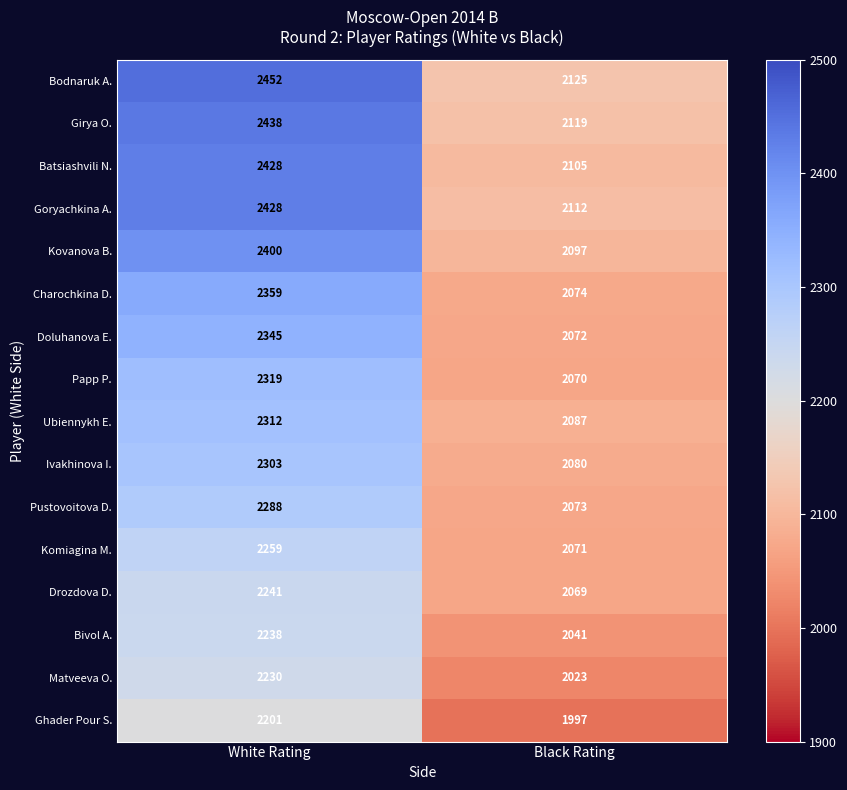

Which series changed the most between White Rating and Black Rating?

Bodnaruk A.